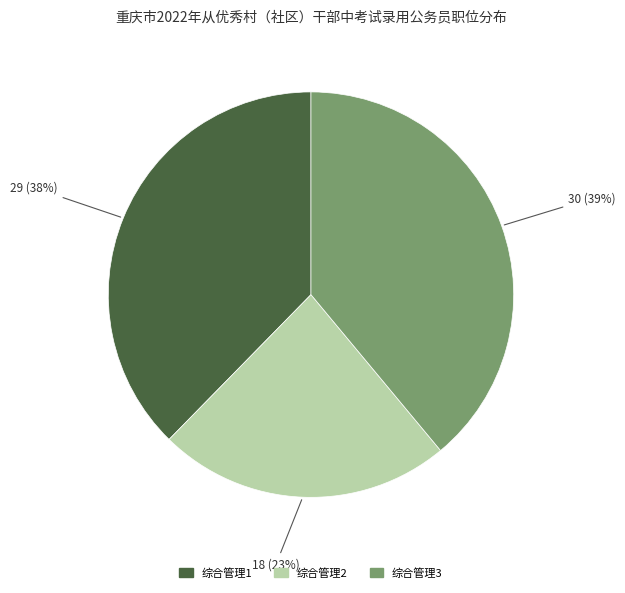

How many segments does this pie chart have?

3